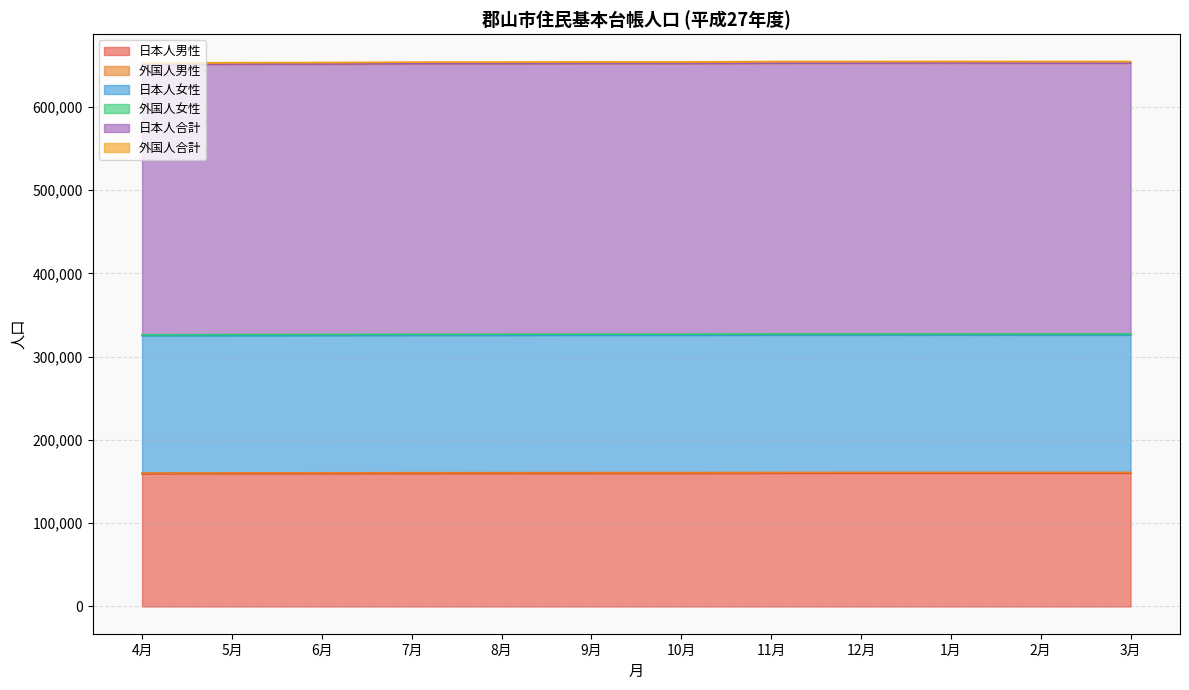

What is the spread (max minus min) of values at 9月?

324213